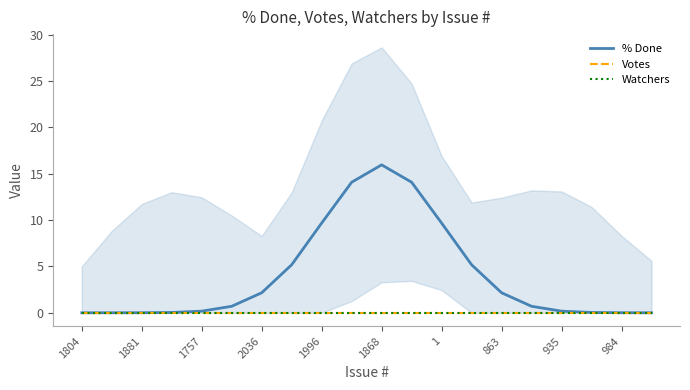

List the labels in order of Watchers value, largest first.

1804, 1881, 1757, 2036, 1996, 1868, 1, 863, 935, 984, 10, 11, 12, 13, 14, 15, 16, 17, 18, 19